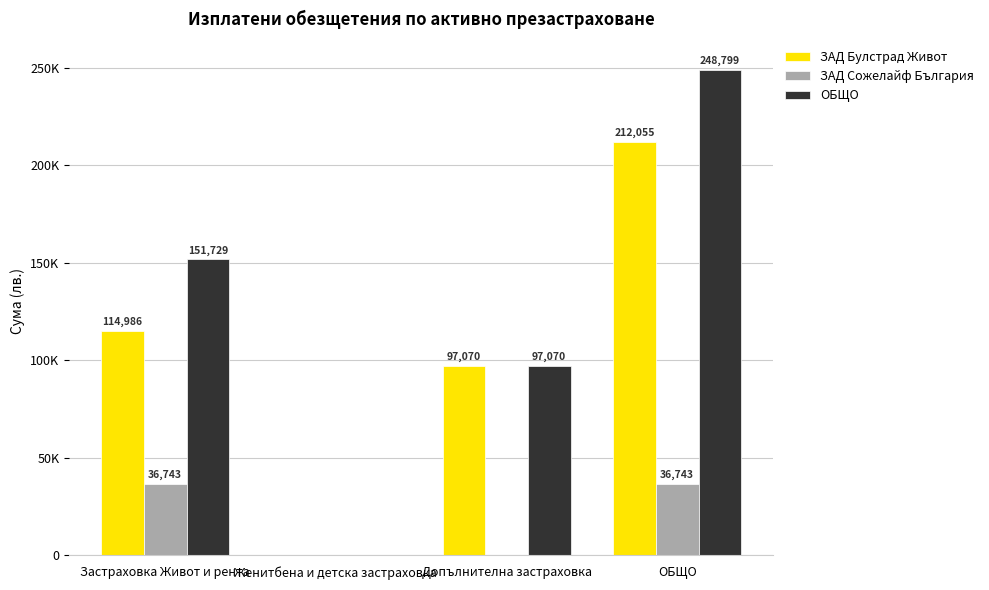

Reading left to right, transcribe all the data shown in this chart.

ЗАД Булстрад Живот: Застраховка Живот и рента=114985.6	Женитбена и детска застраховка=0.0	Допълнителна застраховка=97069.9	ОБЩО=212055.5
ЗАД Сожелайф България: Застраховка Живот и рента=36743.4	Женитбена и детска застраховка=0.0	Допълнителна застраховка=0.0	ОБЩО=36743.4
ОБЩО: Застраховка Живот и рента=151729.0	Женитбена и детска застраховка=0.0	Допълнителна застраховка=97069.9	ОБЩО=248798.9